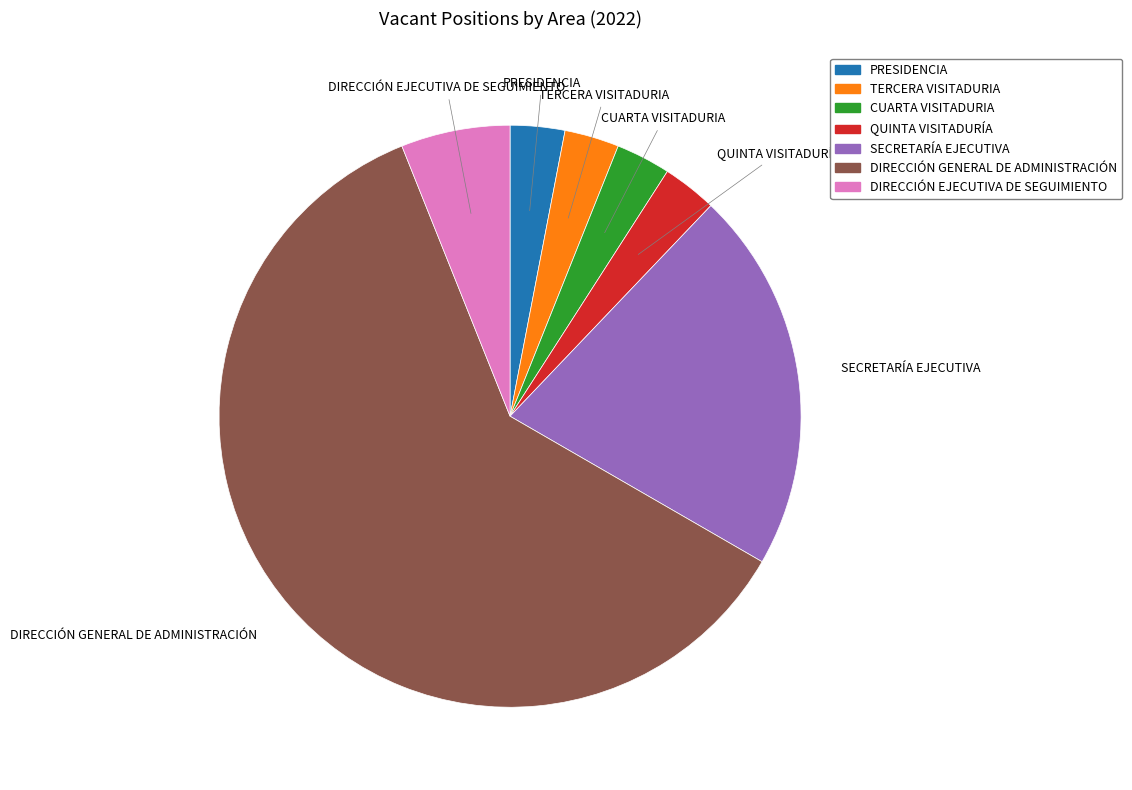

Which category has the biggest portion of the pie?

DIRECCIÓN GENERAL DE ADMINISTRACIÓN